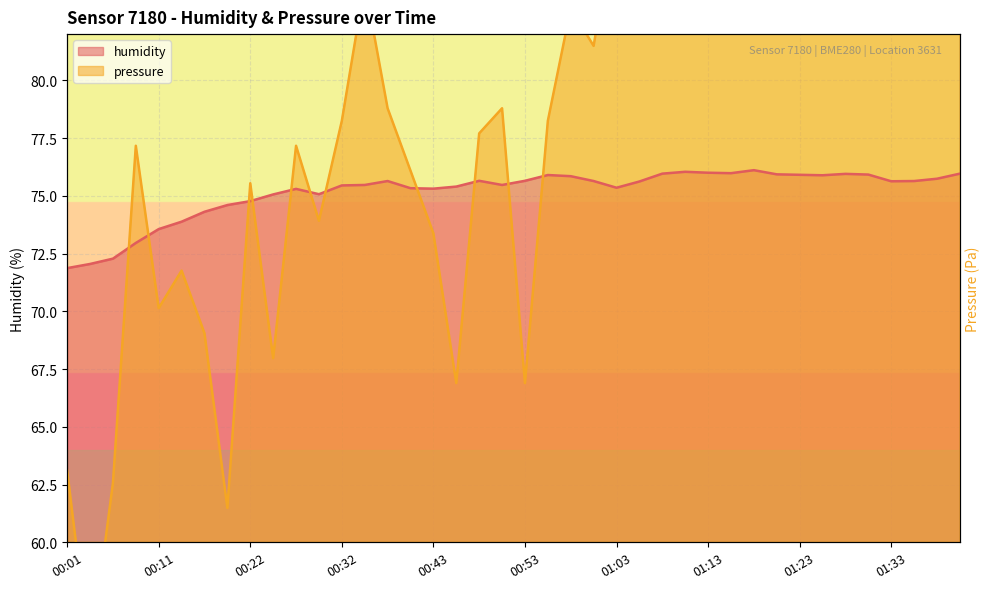

Where is the first local maximum for pressure_norm?

00:09